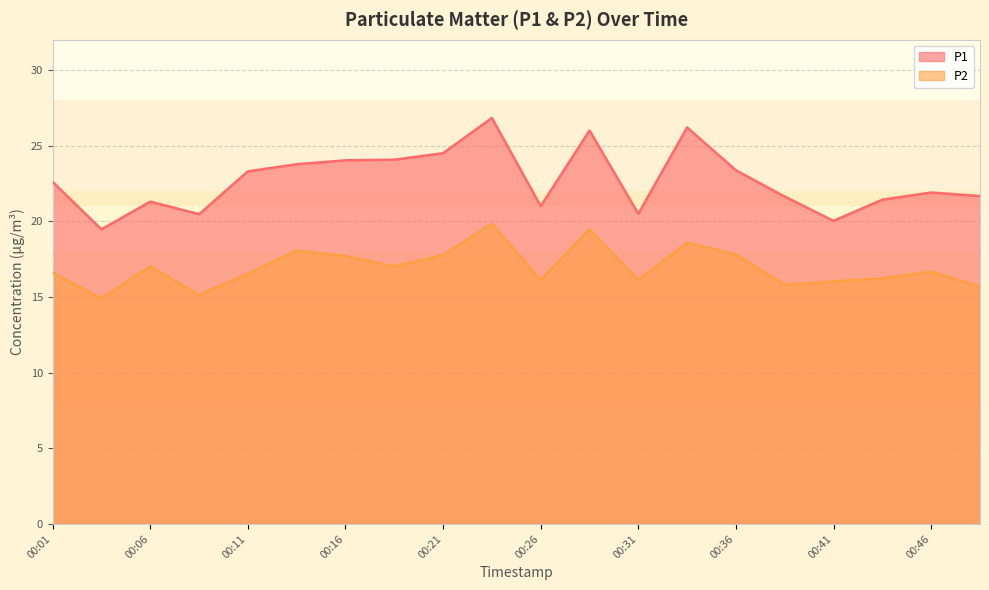

Reading left to right, extract all data points from this chart.

P1: 00:01=22.6	00:03=19.5	00:06=21.3	00:08=20.5	00:11=23.3	00:13=23.8	00:16=24.0	00:18=24.1	00:21=24.5	00:23=26.8	00:26=21.0	00:28=26.0	00:31=20.5	00:33=26.2	00:36=23.4	00:38=21.6	00:41=20.0	00:43=21.4	00:46=21.9	00:48=21.7
P2: 00:01=16.6	00:03=14.9	00:06=17.0	00:08=15.1	00:11=16.5	00:13=18.1	00:16=17.7	00:18=17.0	00:21=17.8	00:23=19.8	00:26=16.1	00:28=19.5	00:31=16.1	00:33=18.6	00:36=17.8	00:38=15.8	00:41=16.0	00:43=16.2	00:46=16.7	00:48=15.7